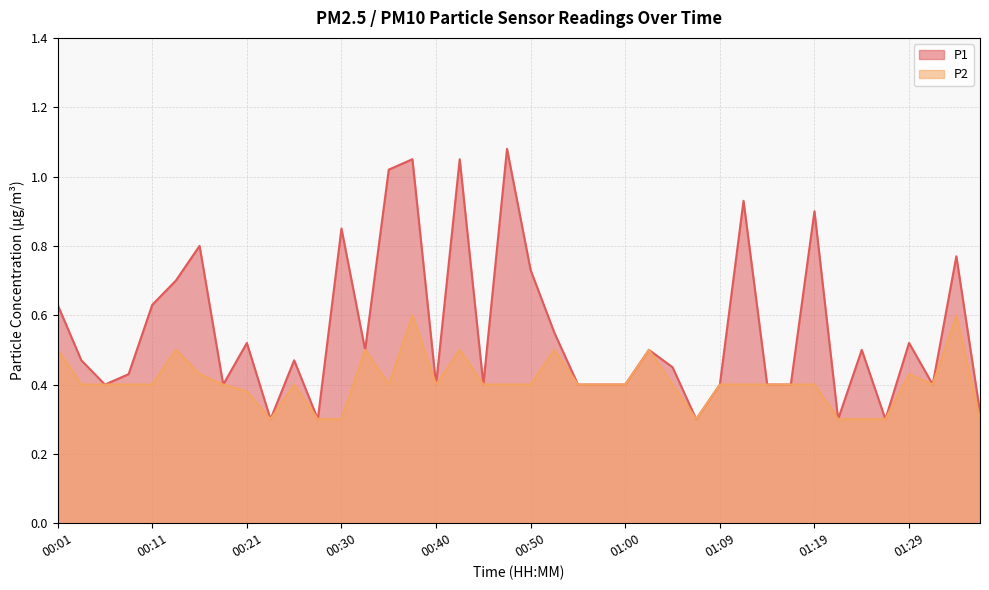

The P2 series shows 0.3 at 01:00. True or false?

False